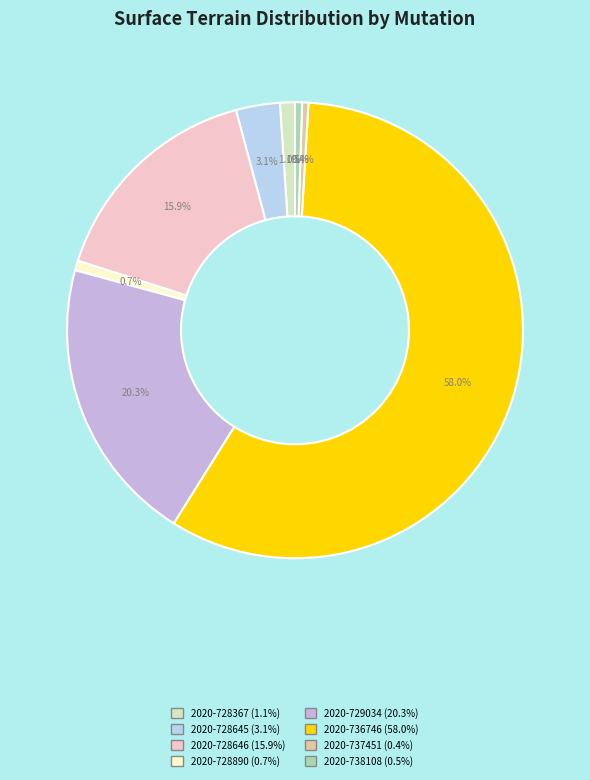

True or false: 2020-728646 accounts for 16% of the total.

True